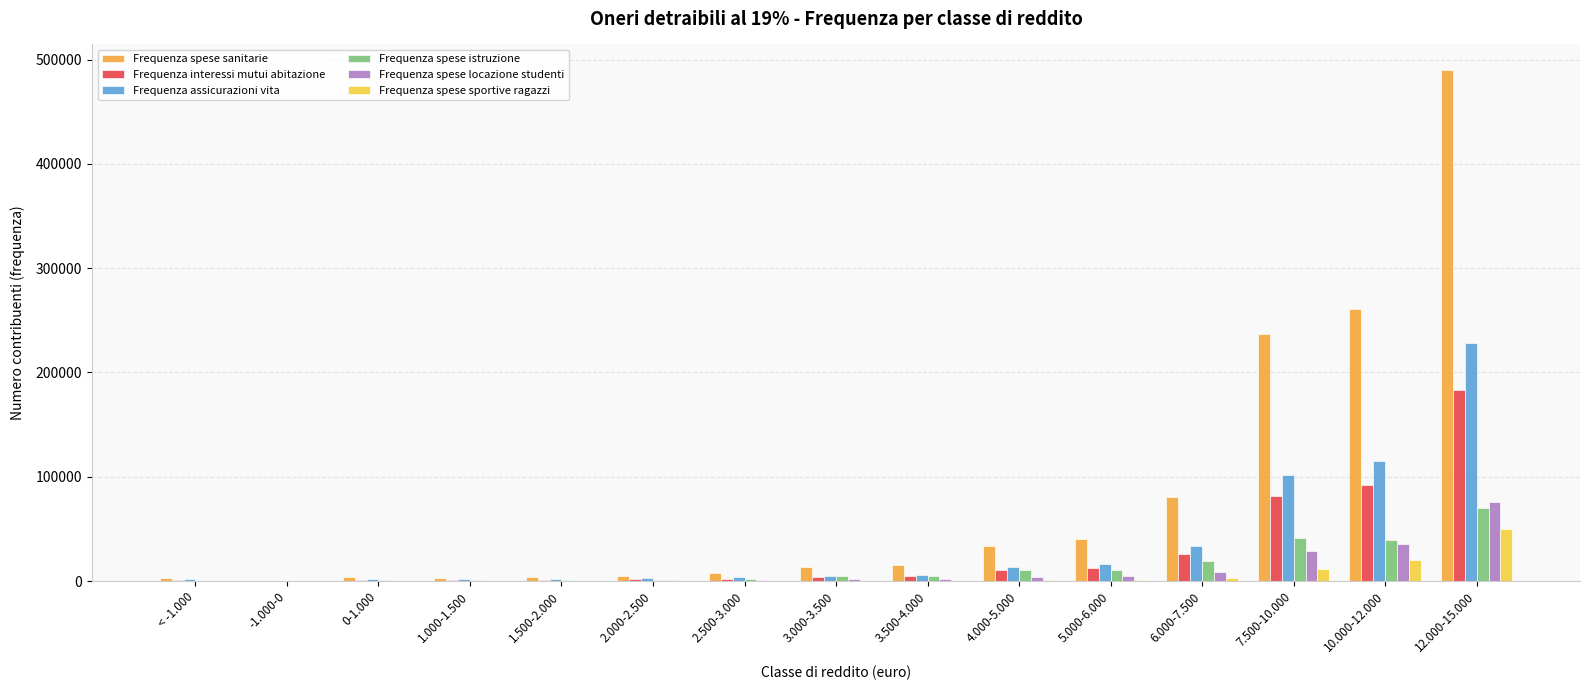

How many categories are shown in the chart?

15